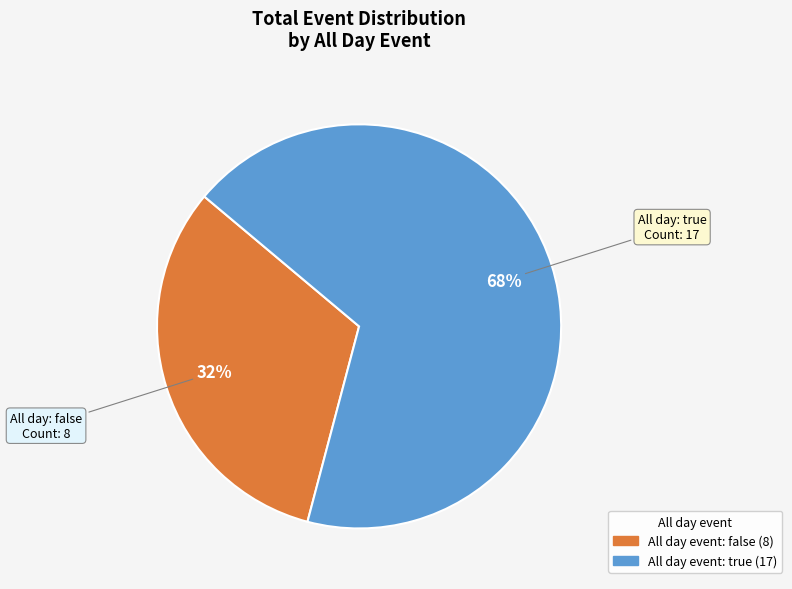

Is there any slice that represents more than half of the pie?

Yes